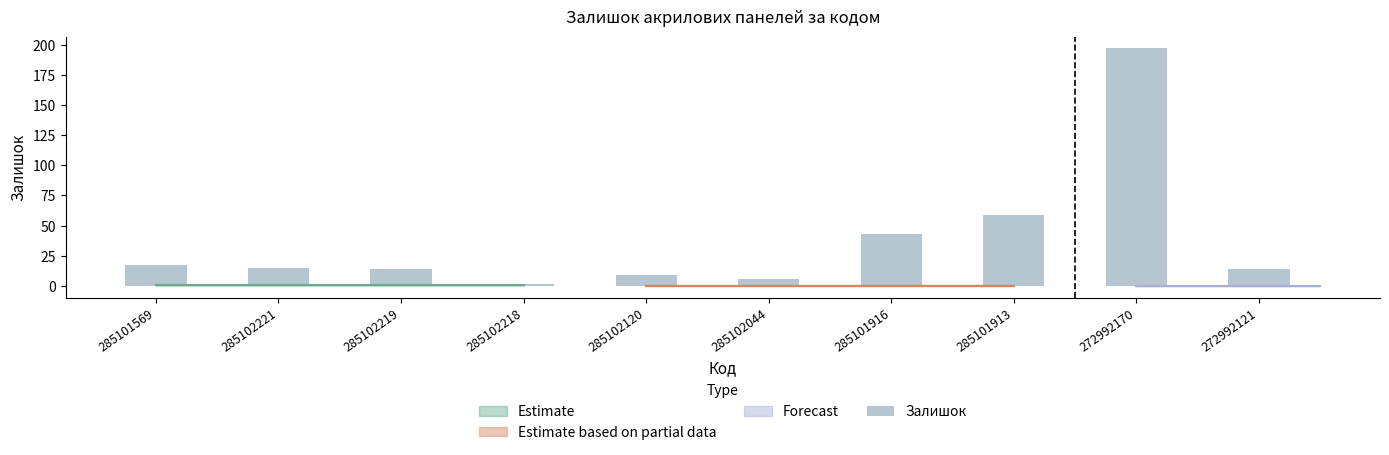

What is the sum of the values at 285102044 and 285101569?

23